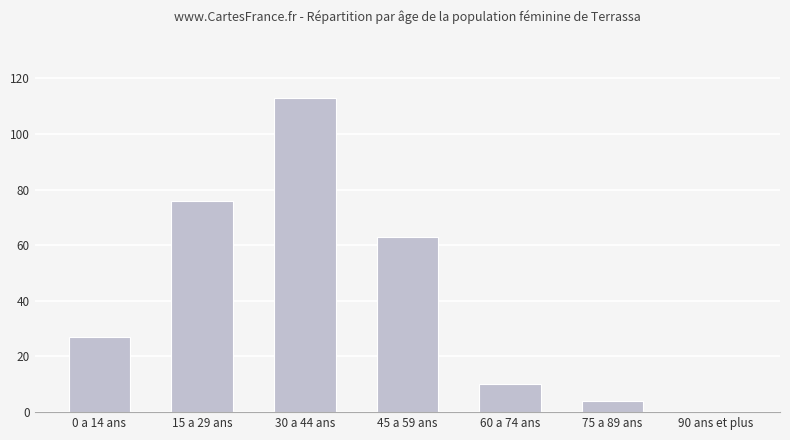

How many series are shown in this chart?

1